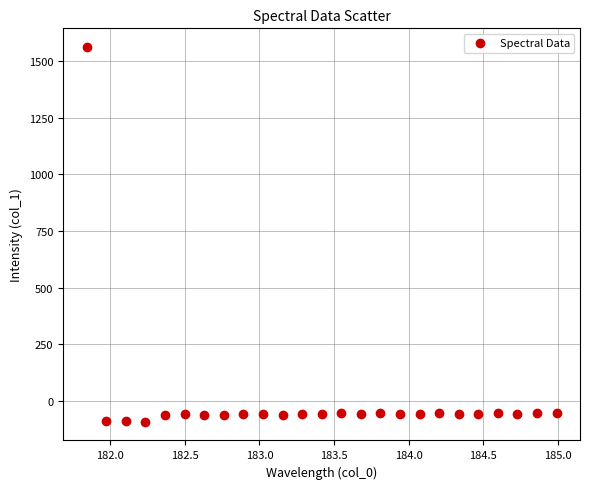

What is the range of X values (max minus min)?

3.1